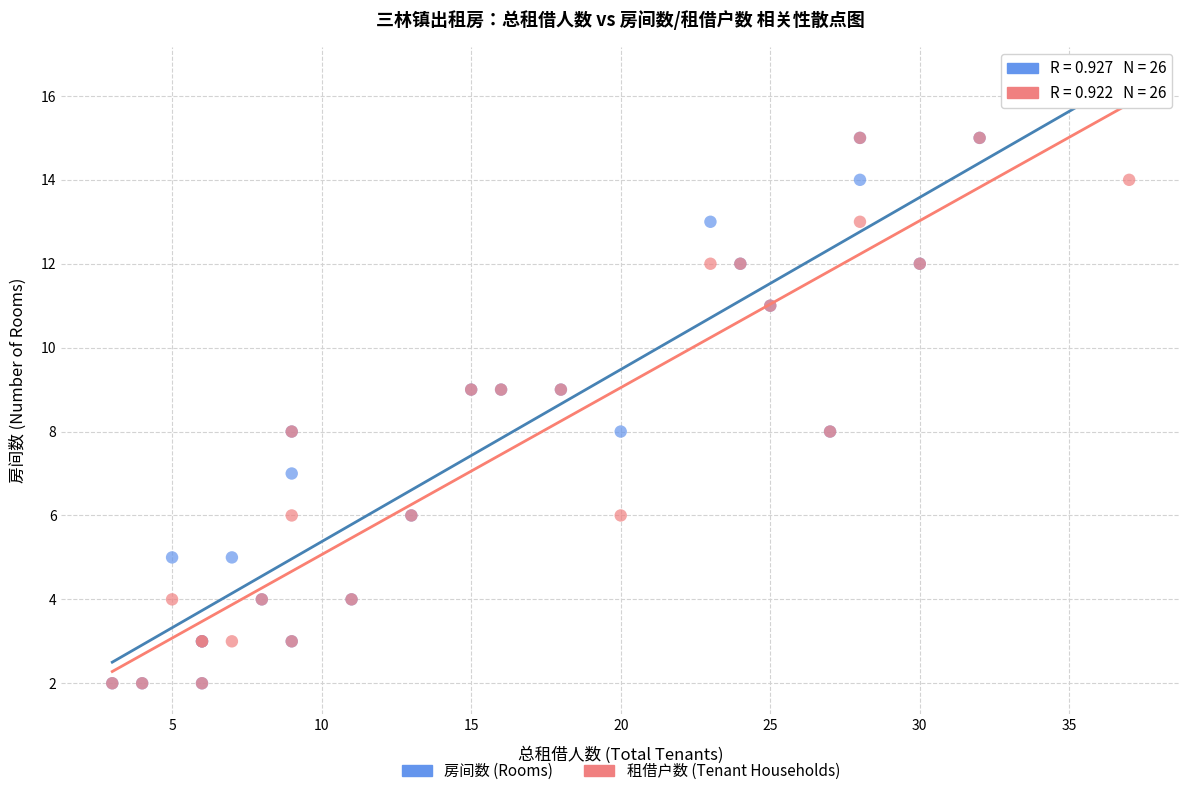

What are all the series names shown in the legend?

房间数 (Rooms), 租借户数 (Tenant Households)